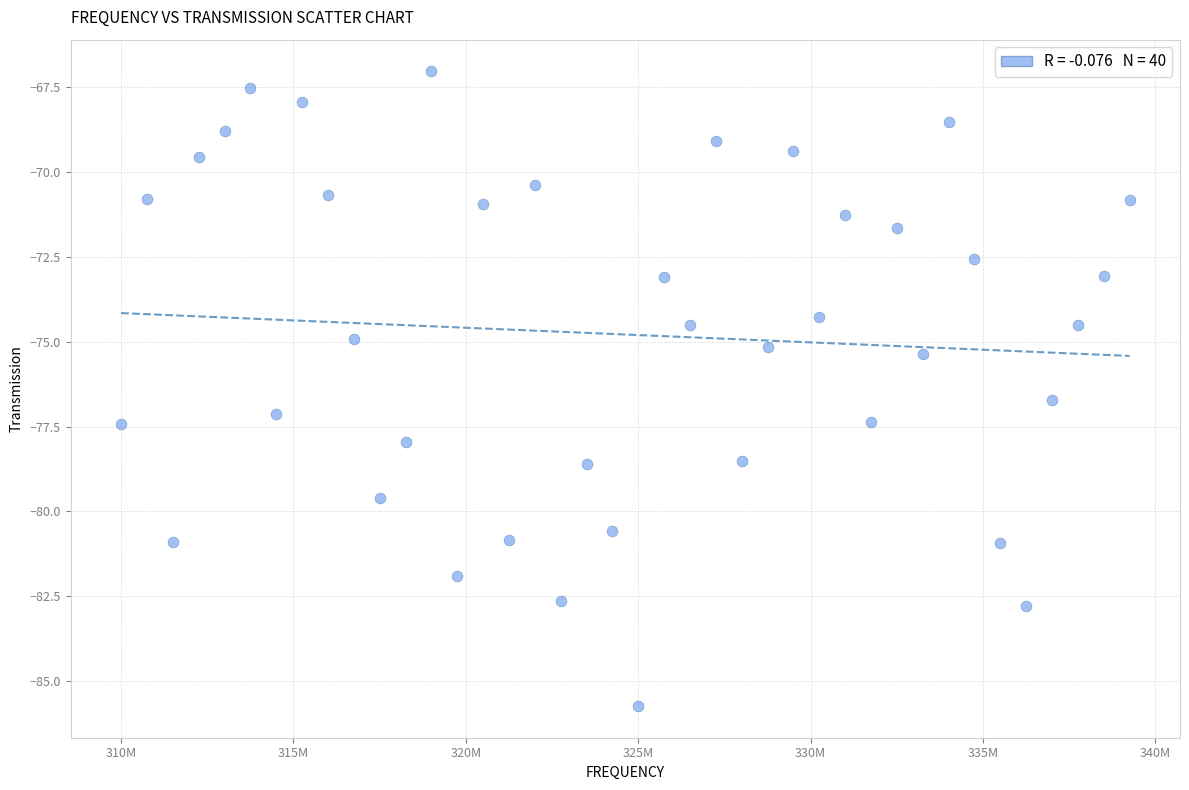

What is the range of X values (max minus min)?

29250000.0